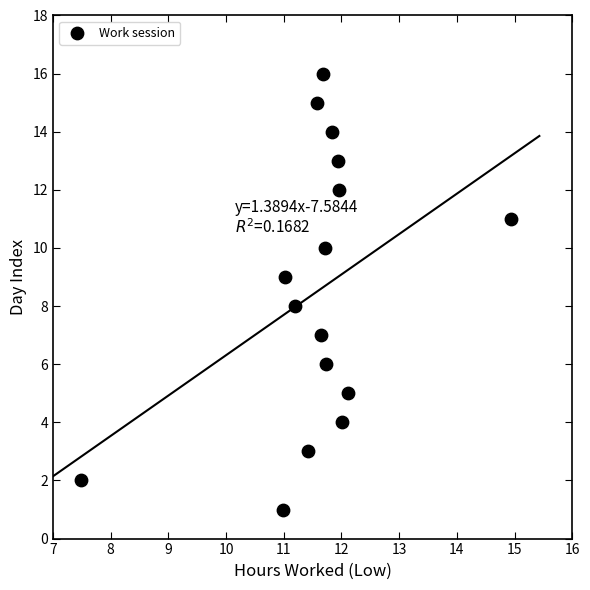

What is the range of Y values (max minus min)?

15